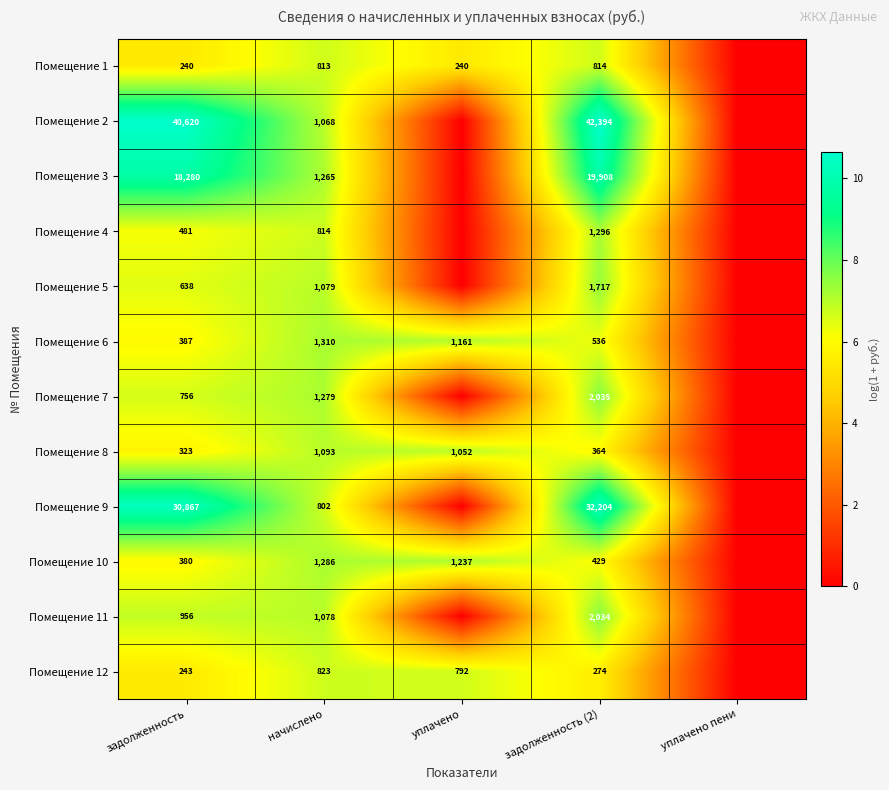

At задолженность, list the series in order from largest to smallest.

Помещение 2, Помещение 9, Помещение 3, Помещение 11, Помещение 7, Помещение 5, Помещение 4, Помещение 6, Помещение 10, Помещение 8, Помещение 12, Помещение 1